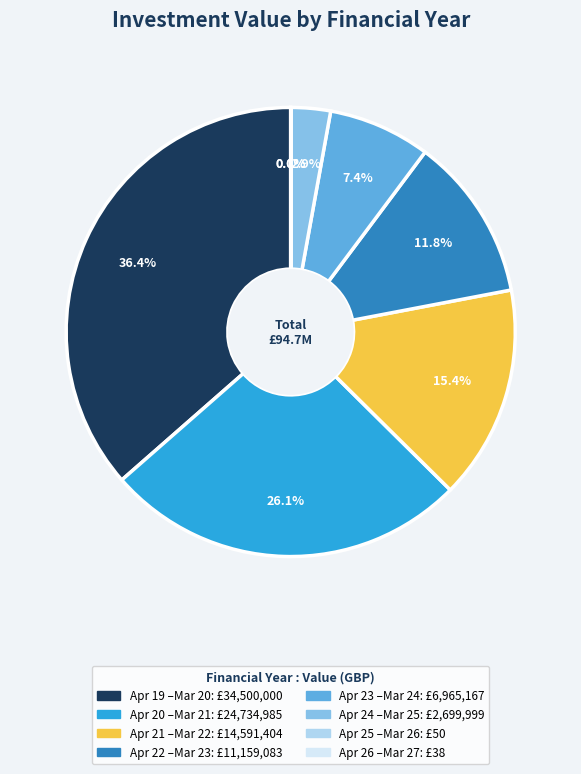

Does any single category account for the majority?

No